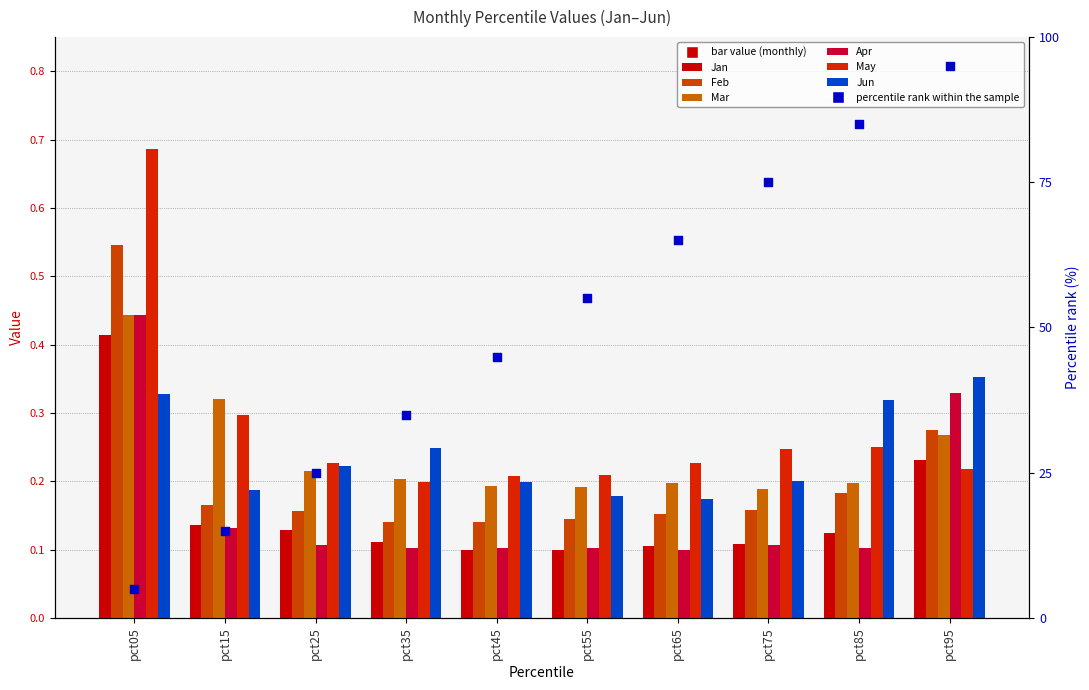

Which series reaches the maximum Y coordinate?

May